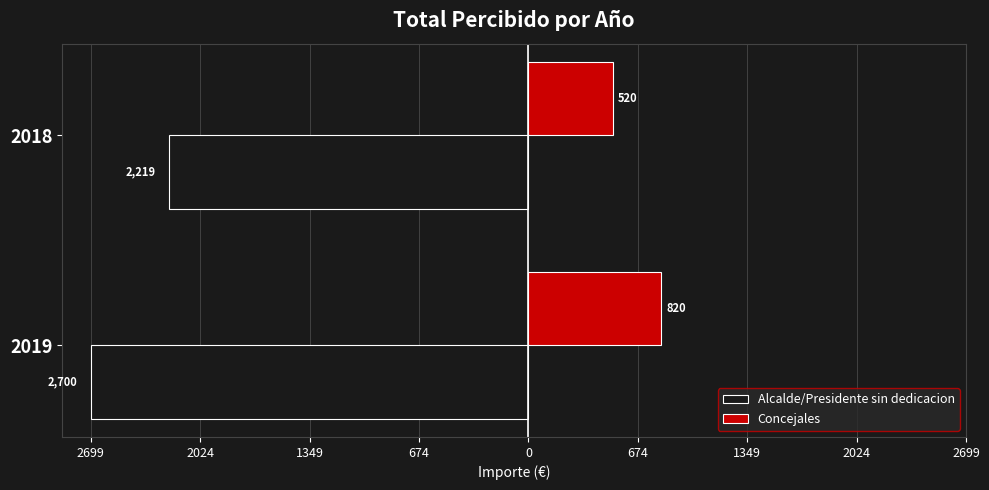

What is the value of the Alcalde/Presidente sin dedicacion bar at the 2nd from the left?

-2219.0